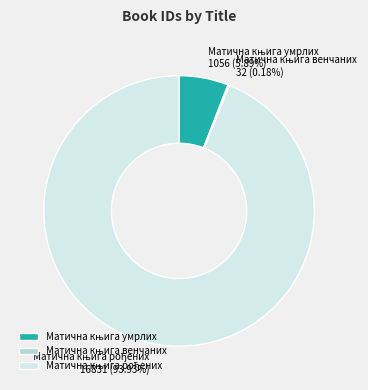

Is there a majority slice in this chart?

Yes